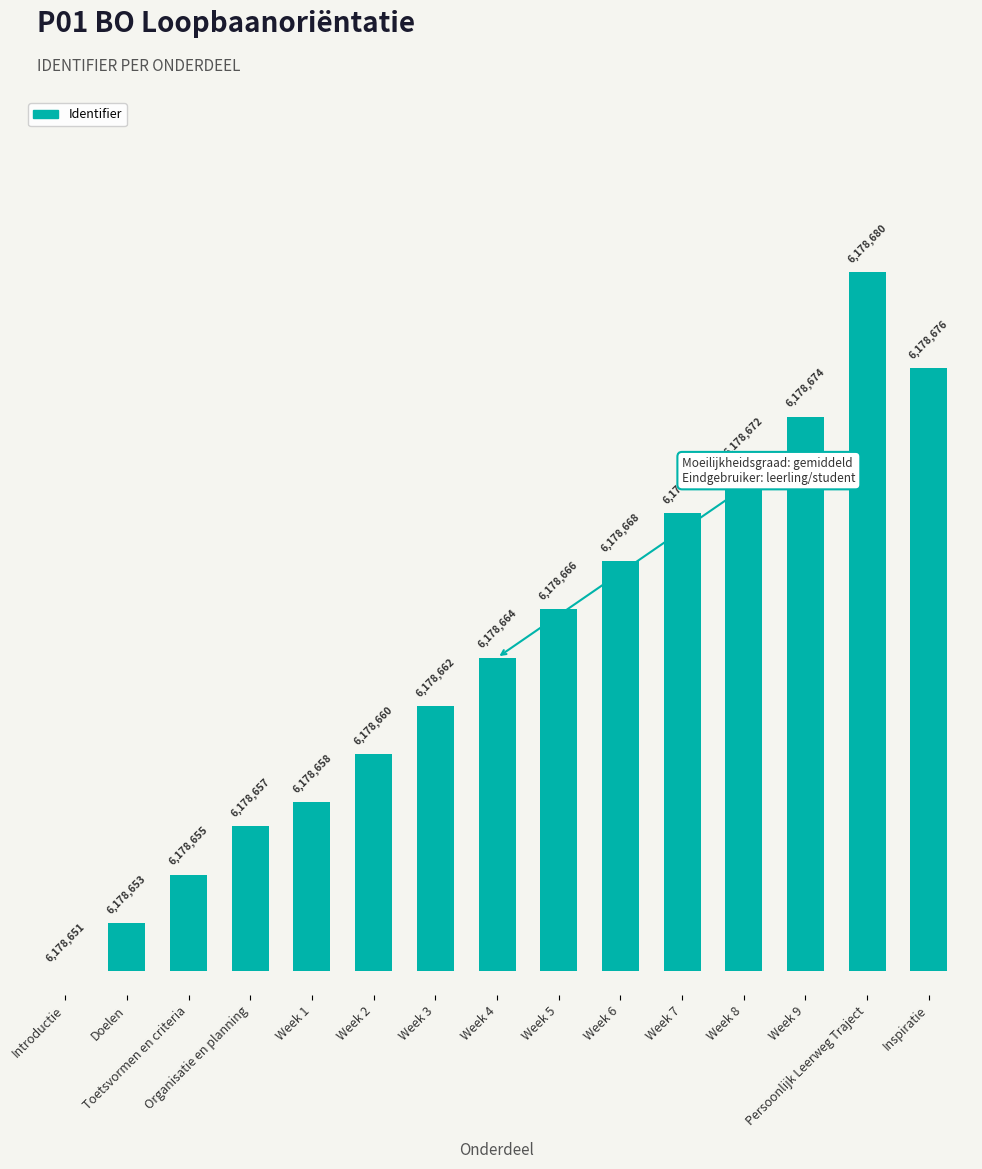

Reading left to right, transcribe all the data shown in this chart.

0	2	4	6	7	9	11	13	15	17	19	21	23	29	25